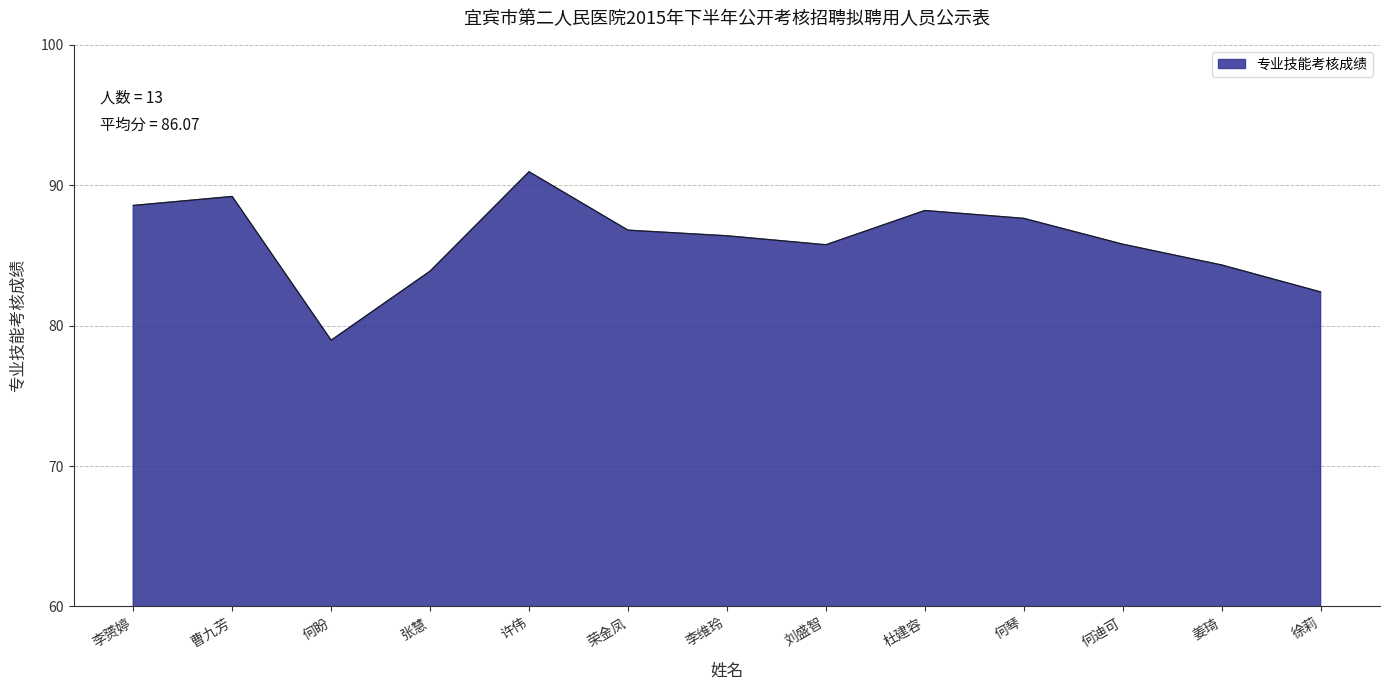

Where is the first local maximum?

曹九芳